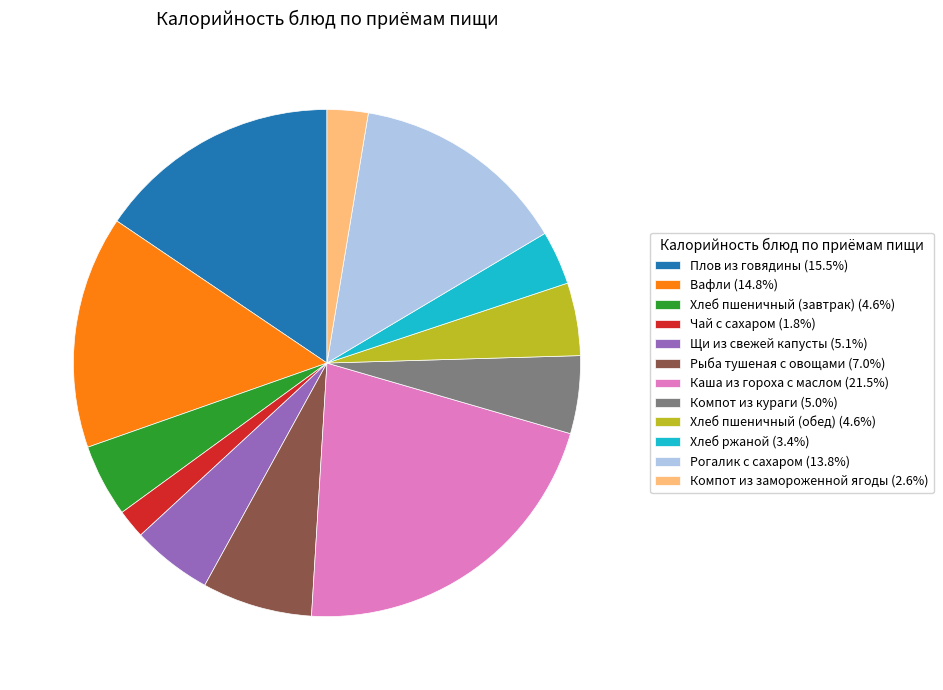

Which category has the smallest portion of the pie?

Чай с сахаром